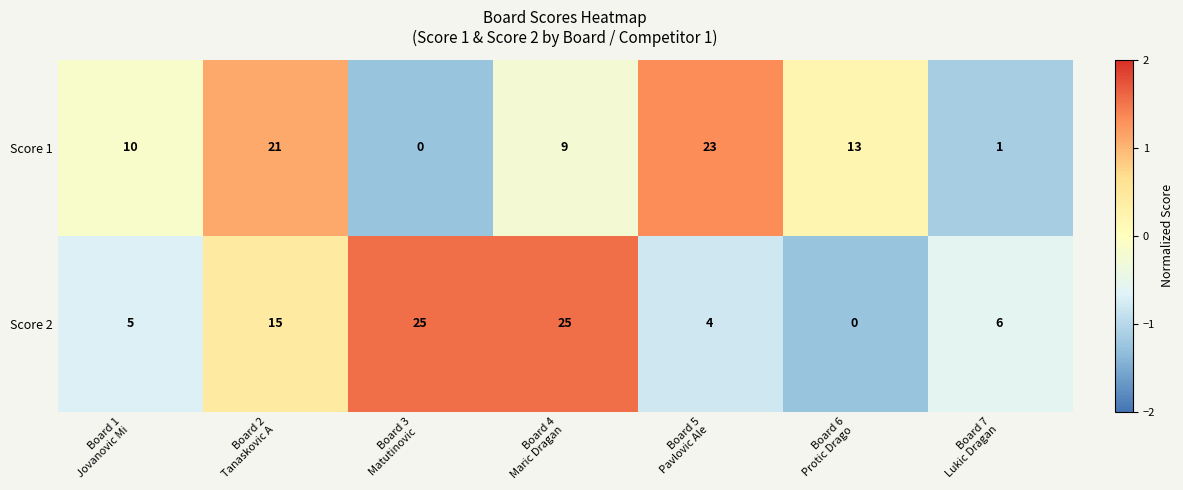

Reading left to right, transcribe all the data shown in this chart.

Score 1: 10	21	0	9	23	13	1
Score 2: 5	15	25	25	4	0	6